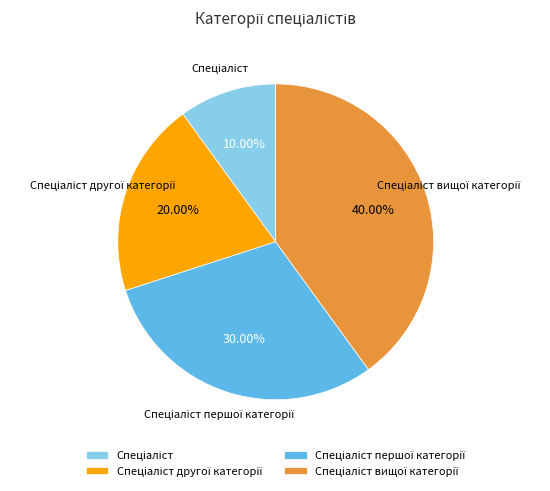

Is there a majority slice in this chart?

No